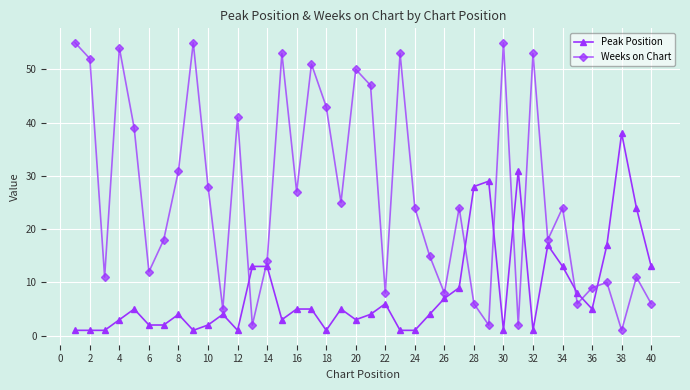

Reading left to right, list all the values displayed in this chart.

Peak Position: 1	1	1	3	5	2	2	4	1	2	4	1	13	13	3	5	5	1	5	3	4	6	1	1	4	7	9	28	29	1	31	1	17	13	8	5	17	38	24	13
Weeks on Chart: 55	52	11	54	39	12	18	31	55	28	5	41	2	14	53	27	51	43	25	50	47	8	53	24	15	8	24	6	2	55	2	53	18	24	6	9	10	1	11	6